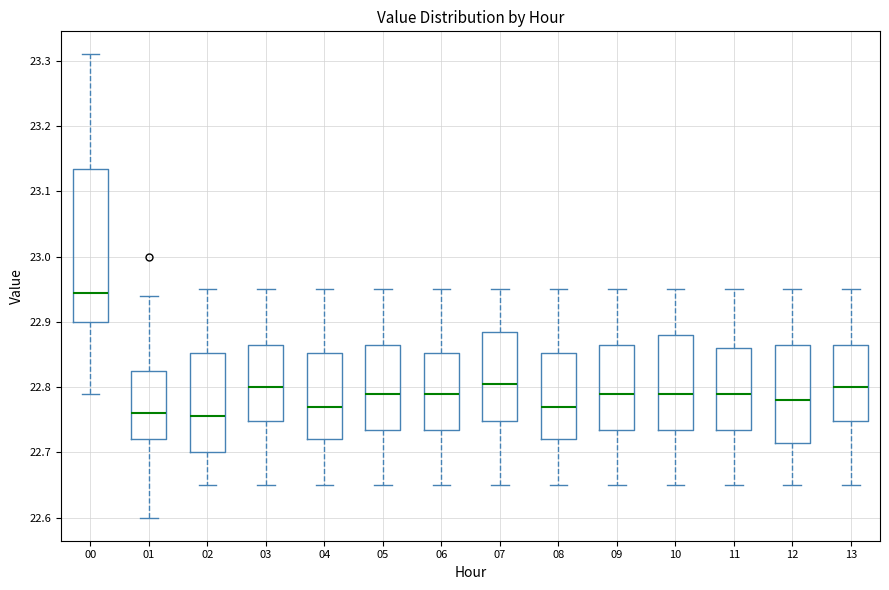

Which box has the highest median line?

00